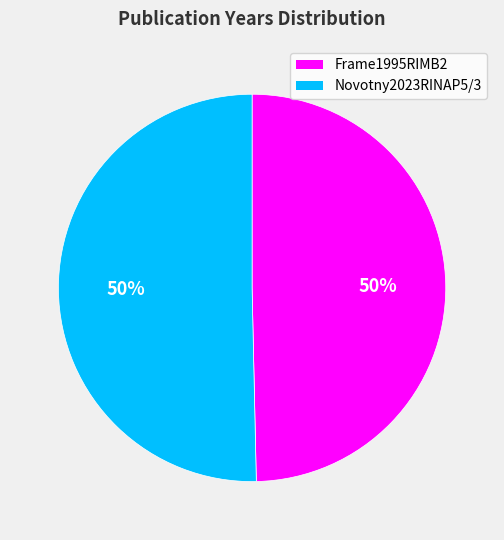

Is the sum of Frame1995RIMB2 and Novotny2023RINAP5/3 greater than half?

Yes